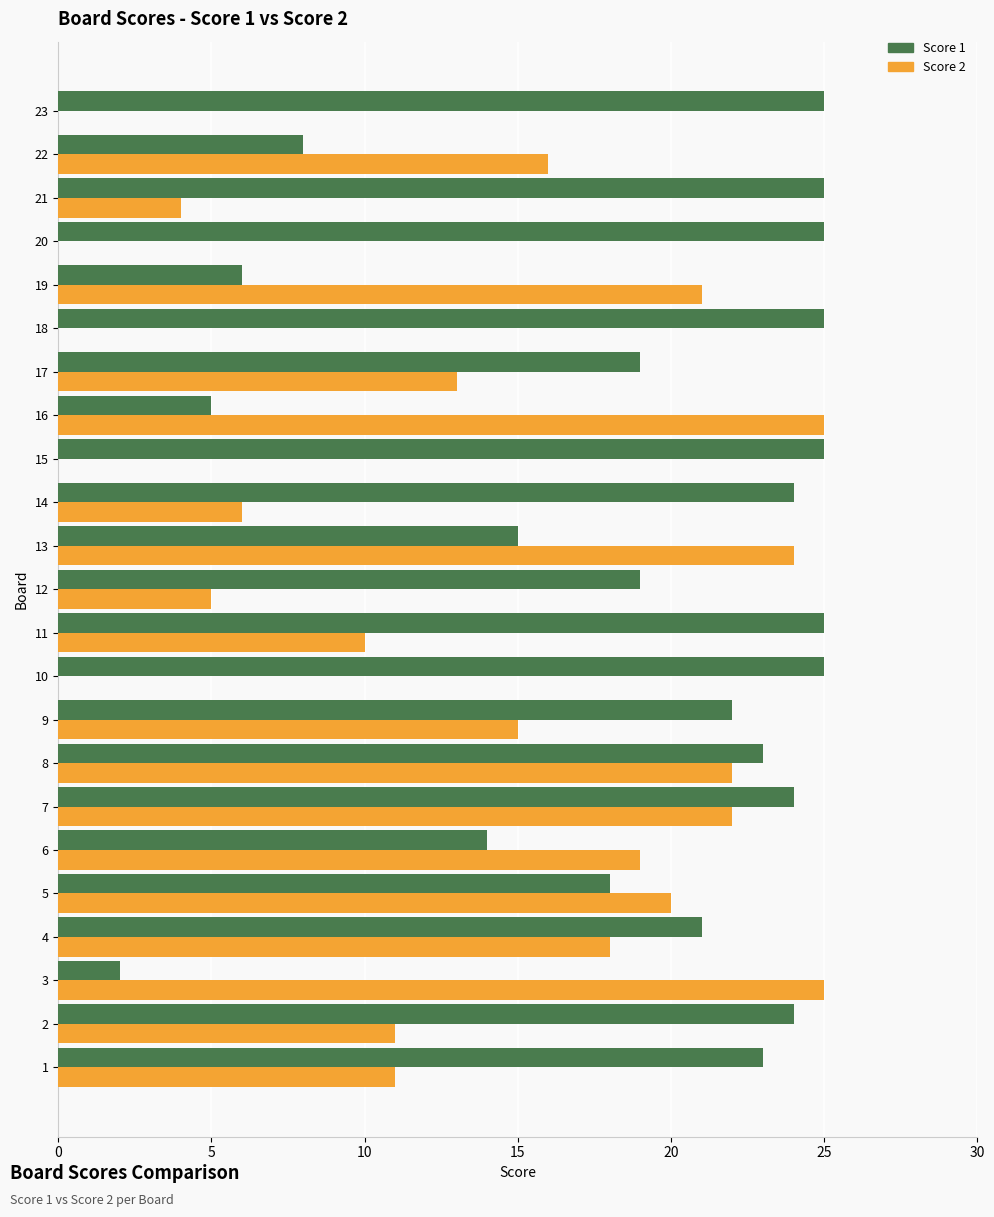

What is the sum of all Score 1 values?

442